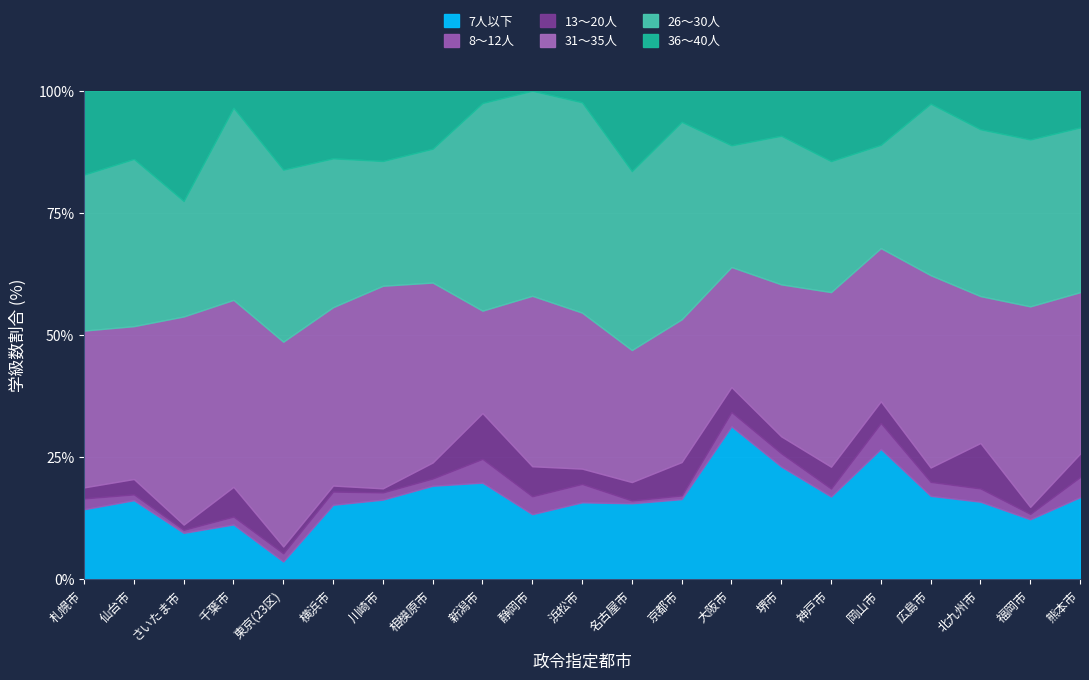

What is the sum of the 7人以下 values at さいたま市 and 相模原市?

28.5